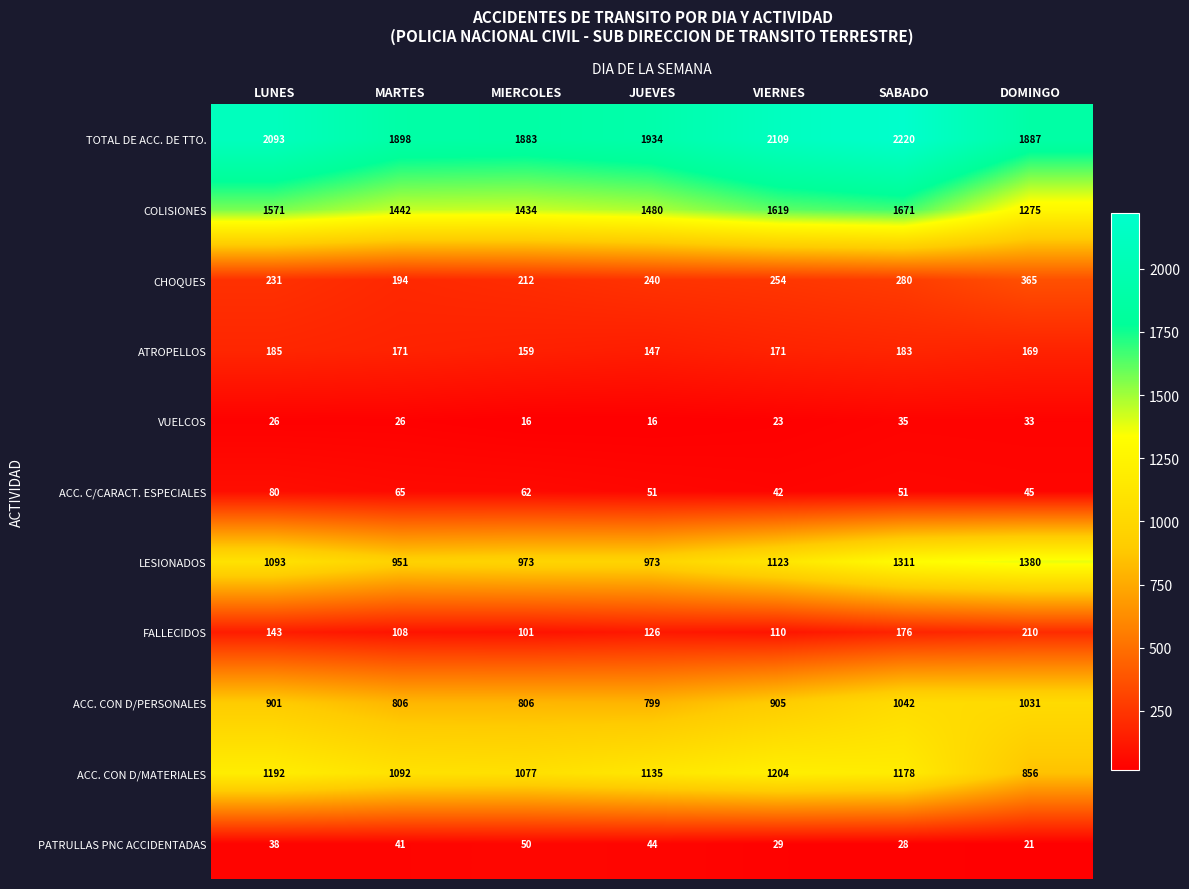

What is the average value of the TOTAL DE ACC. DE TTO. series?

2003